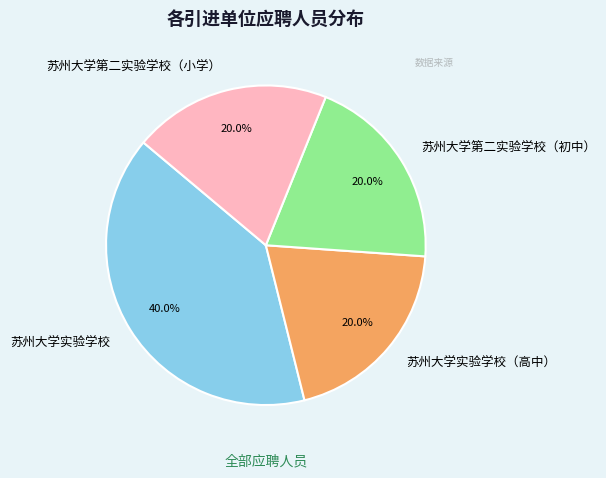

Is it true that 苏州大学实验学校（高中） is 20% of the pie?

True